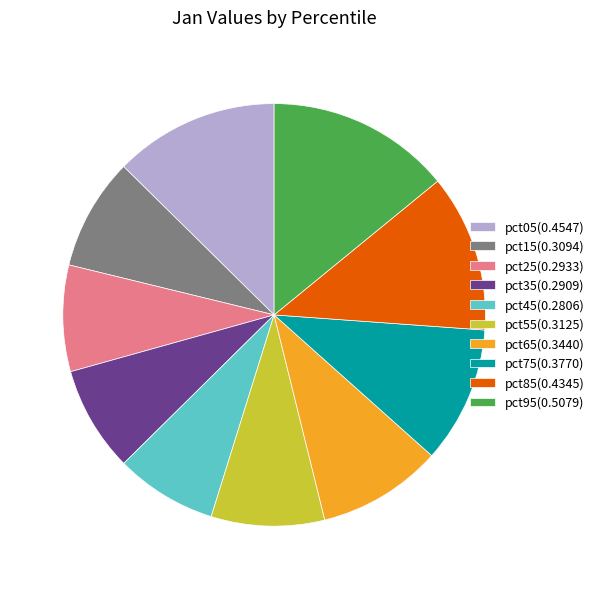

Combined, do pct95(0.5079) and pct55(0.3125) account for over 50%?

No